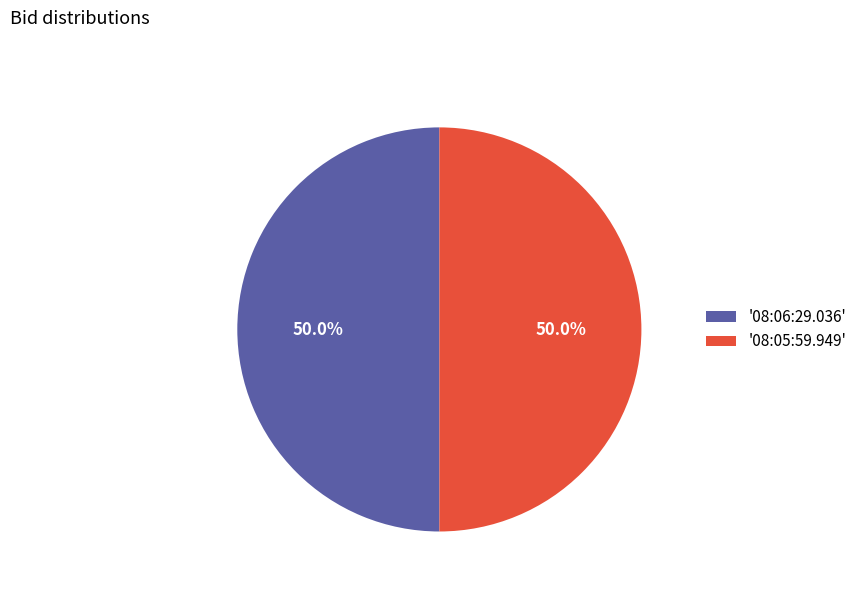

How many segments does this pie chart have?

2